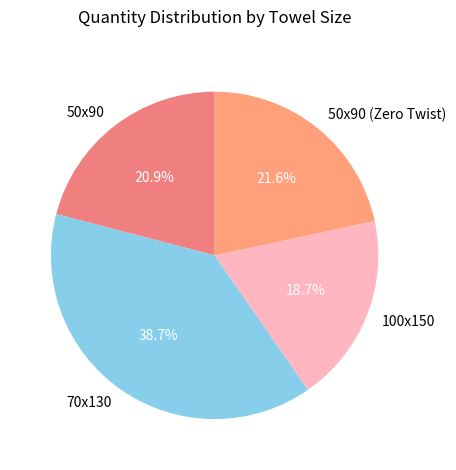

Combined, what portion of the pie is 70x130 and 50x90?

59.7%